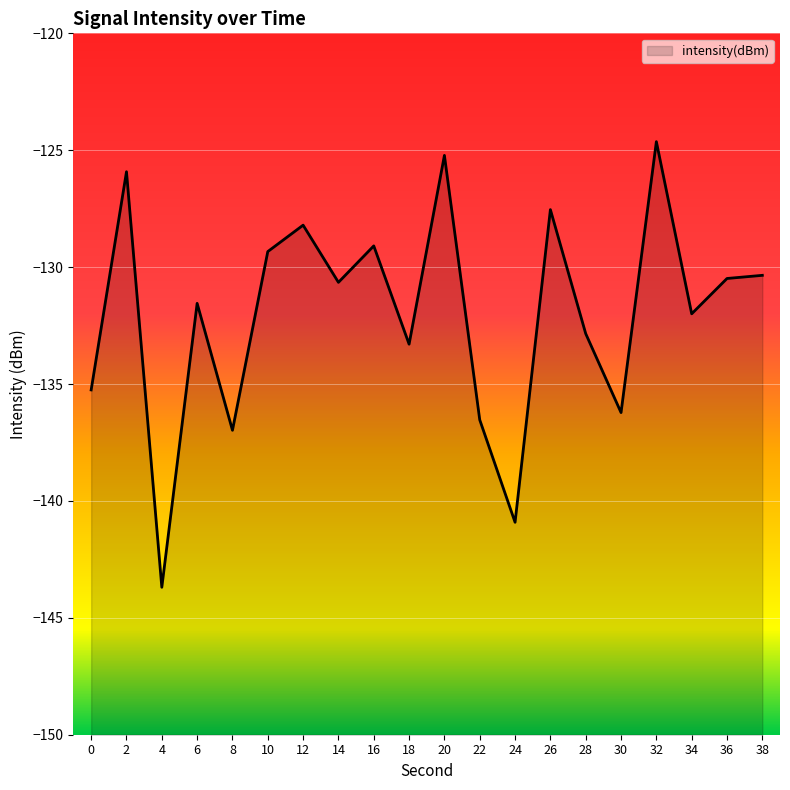

At which category does the chart reach its peak across all series?

32